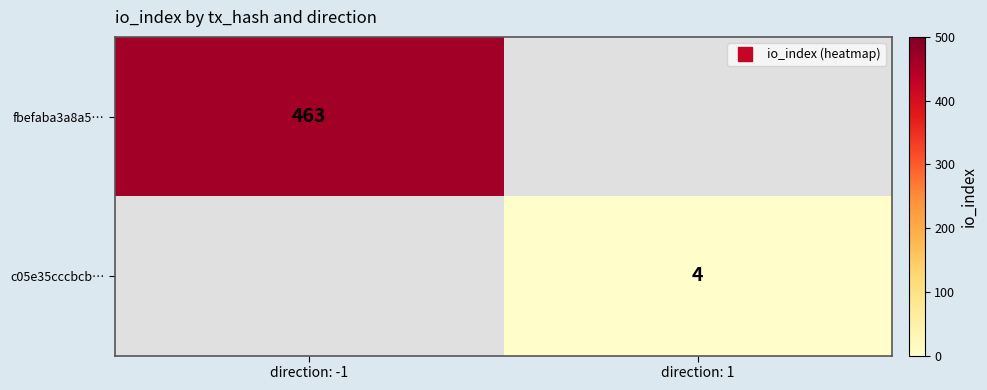

At which label is fbefaba3a8a5… closest to 463?

direction: -1